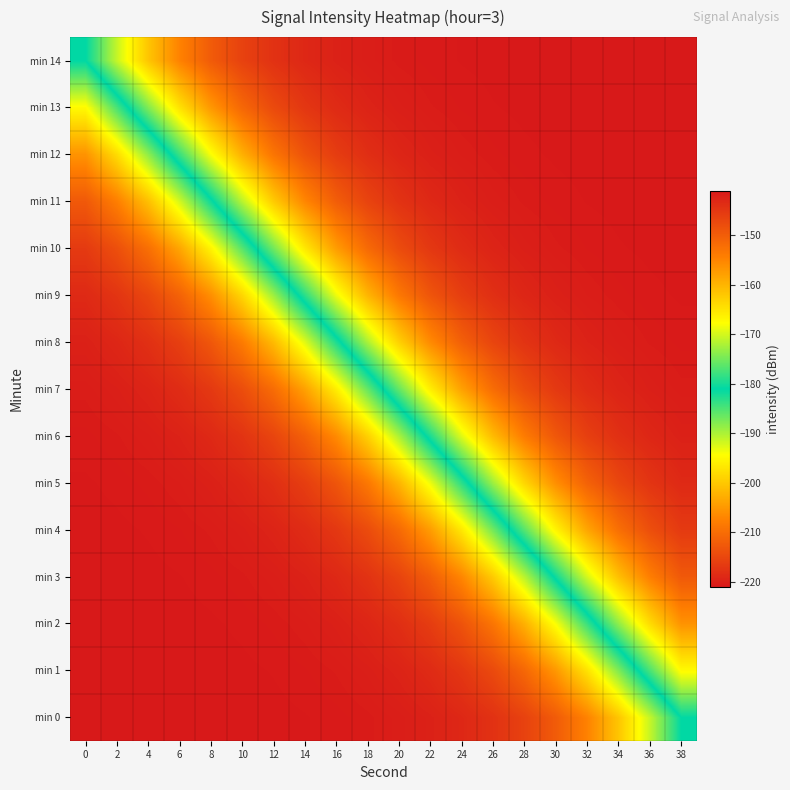

Which category has the lowest value across all series?

38